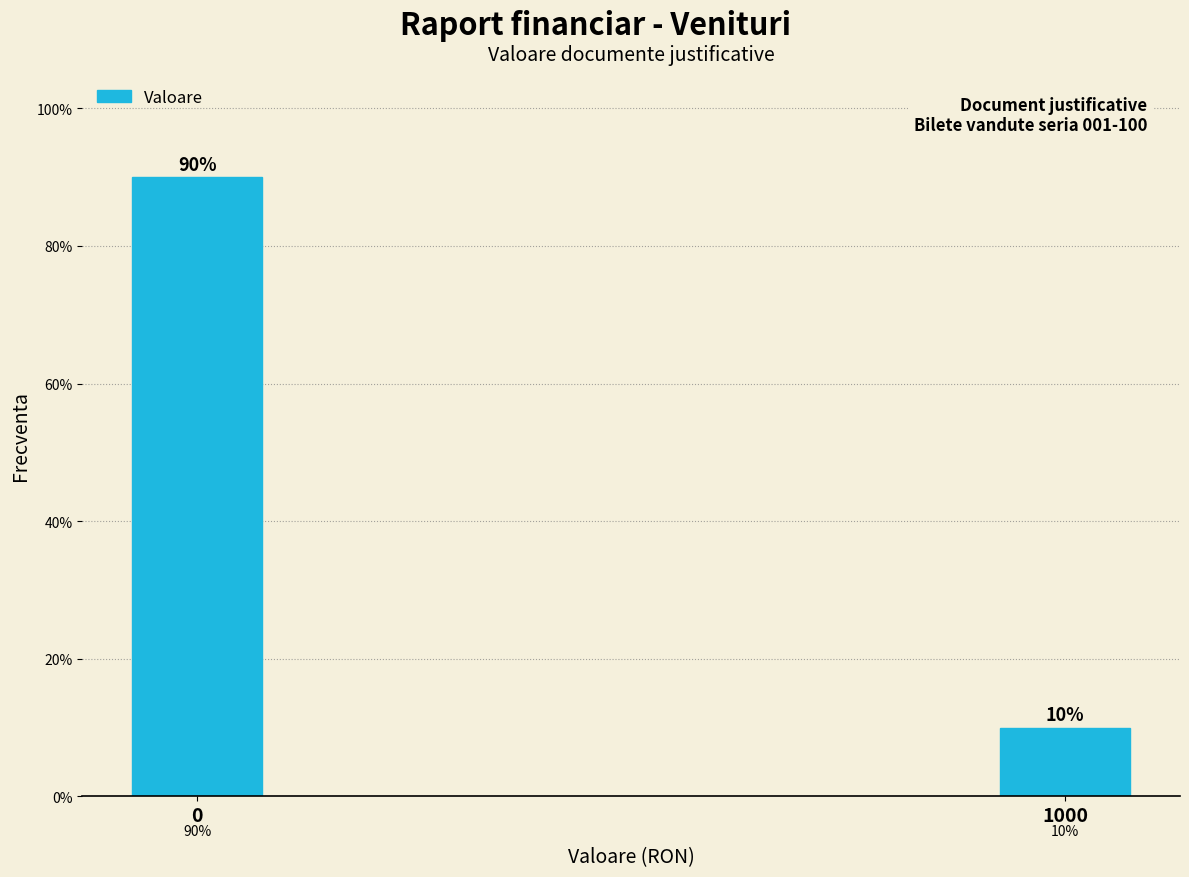

Reading left to right, what are all the values shown in this chart?

90	10